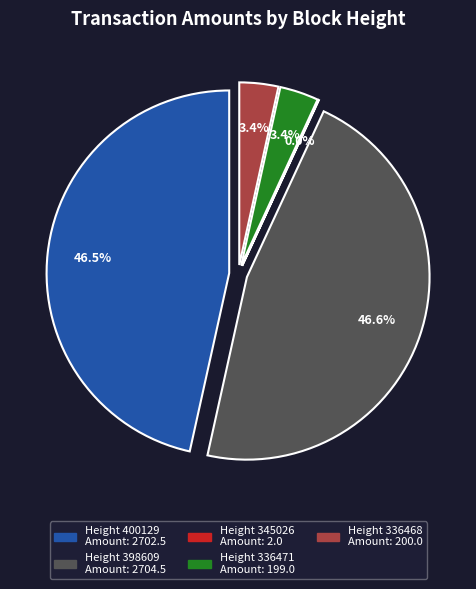

Count the number of slices in the pie.

5